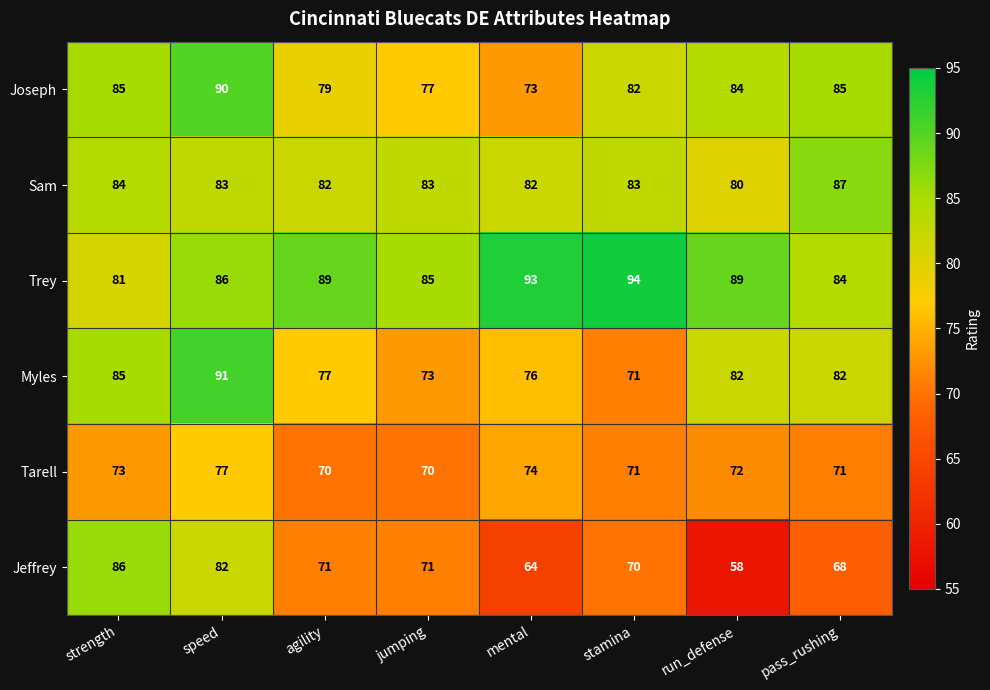

What is the greatest value displayed?

94